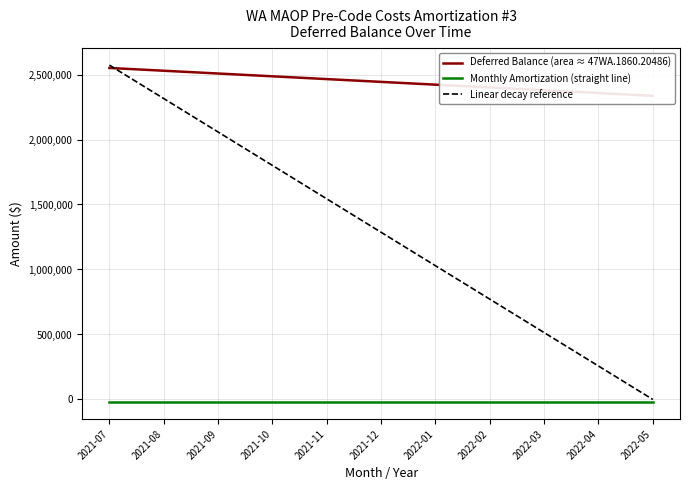

What is the sum of all Monthly Amortization (straight line) values?

-235763.4